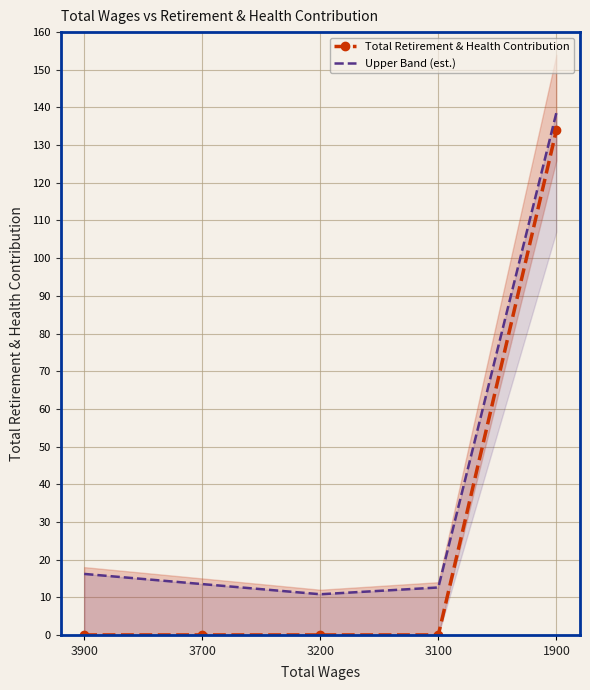

What is the difference between the maximum and minimum values in the Total Retirement & Health Contribution series?

134